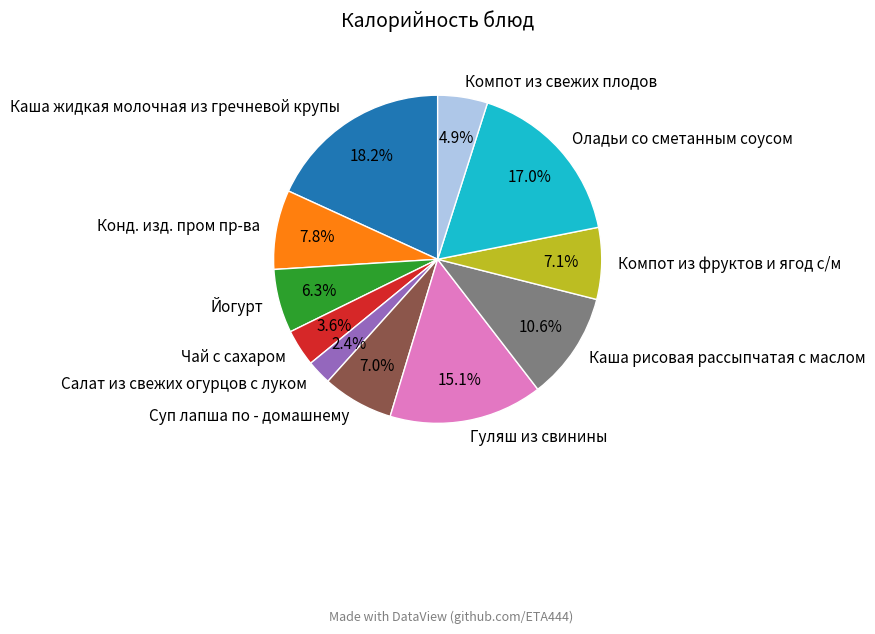

What is the smallest slice in the pie chart?

Салат из свежих огурцов с луком